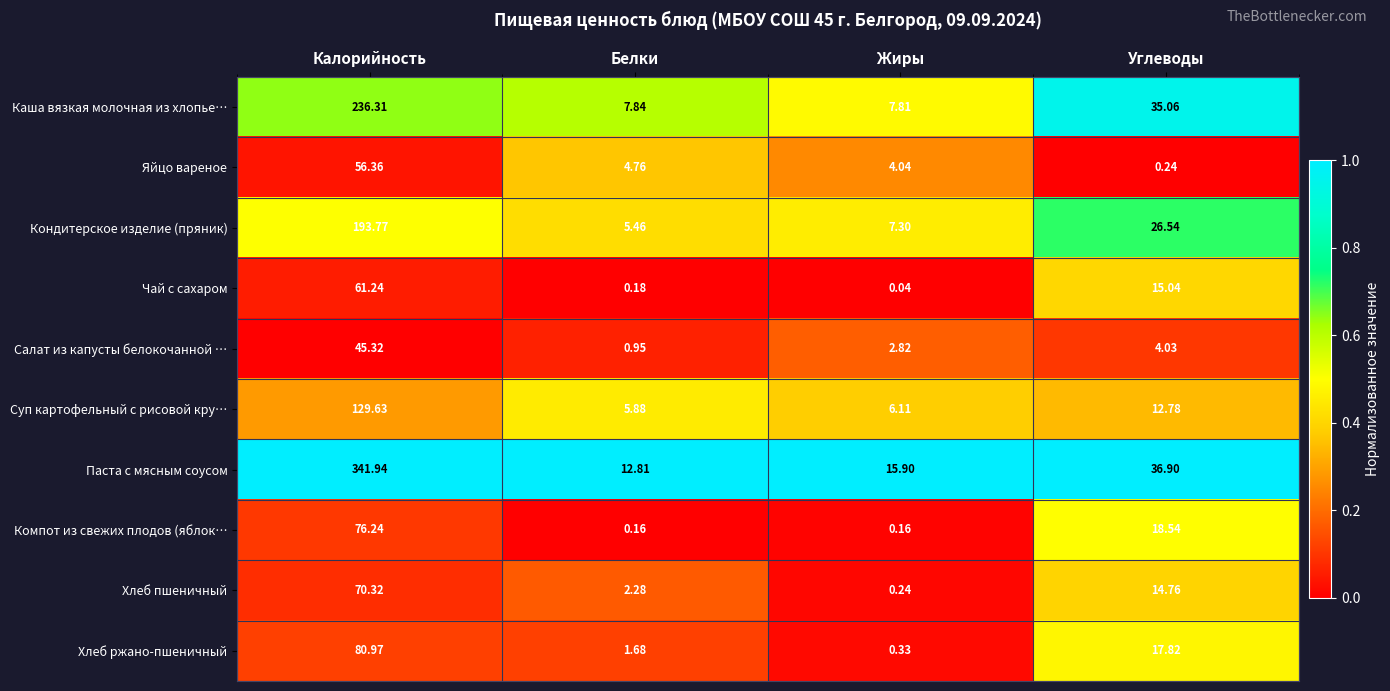

At which label does Кондитерское изделие (пряник) first exceed 26?

Калорийность